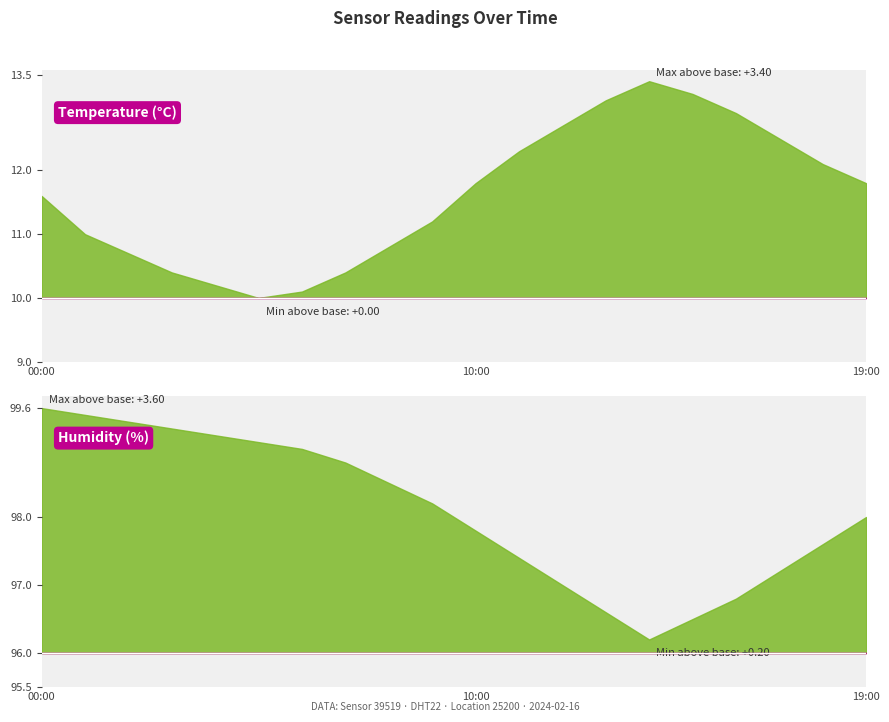

At how many categories does at least one series exceed 66?

20